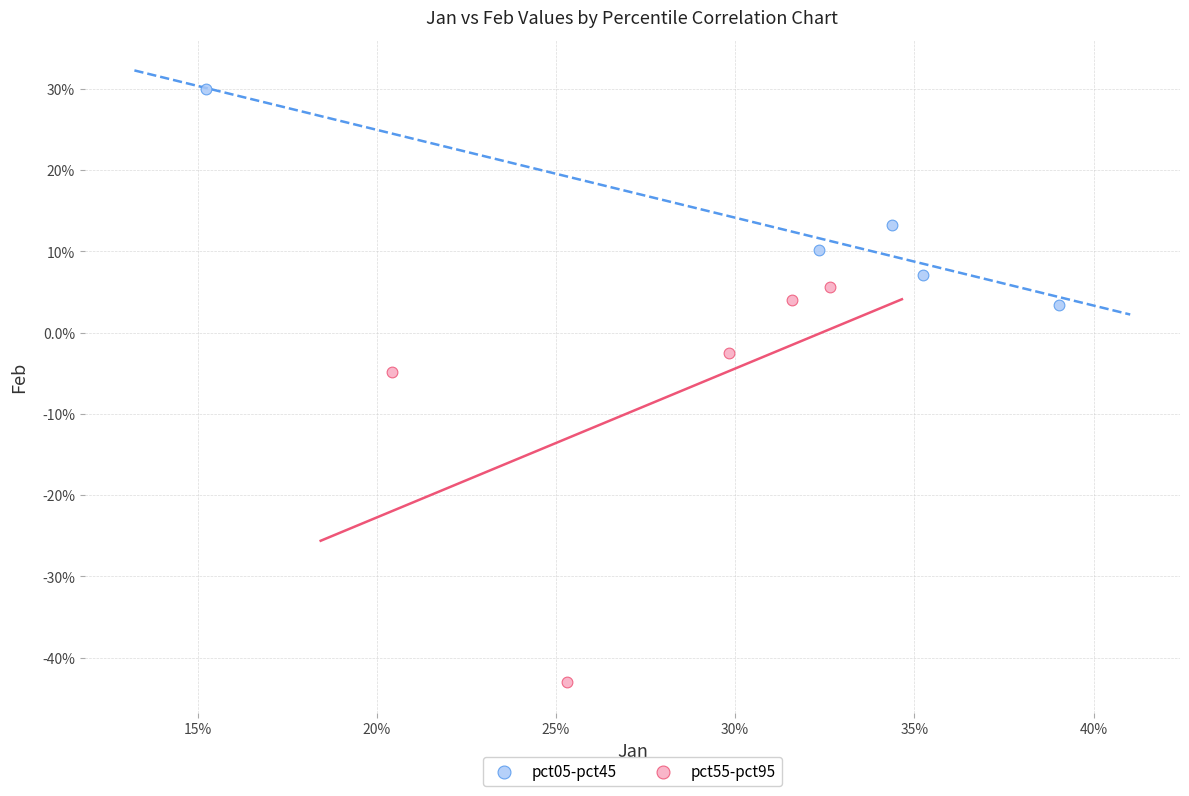

Which series reaches the maximum Y coordinate?

pct05-pct45